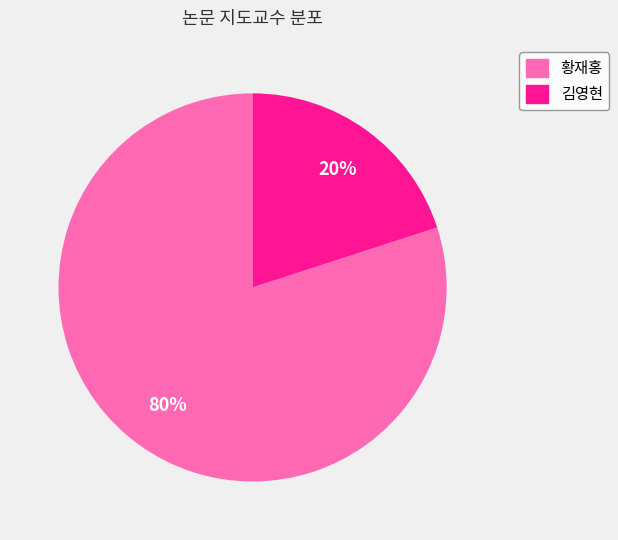

Which category has the biggest portion of the pie?

황재홍